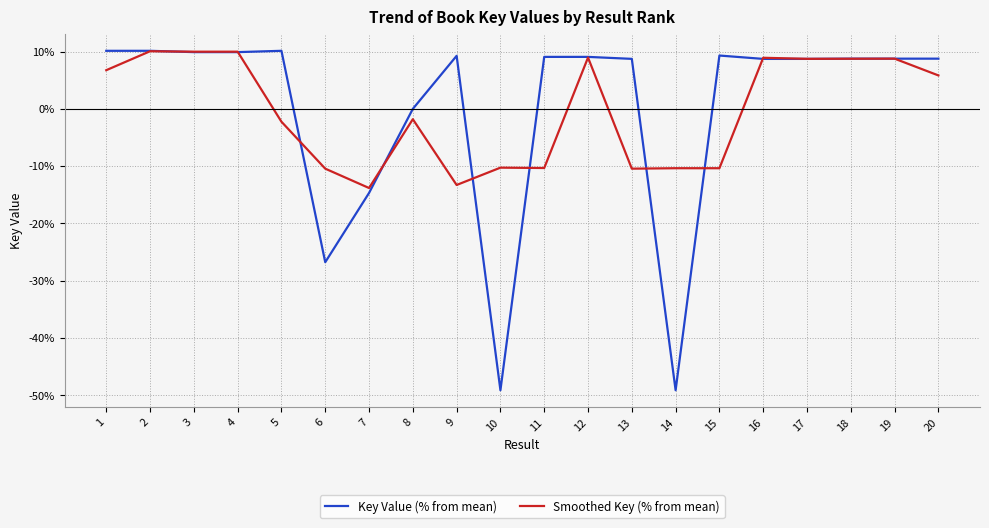

What is the minimum value shown in the chart?

-49.1